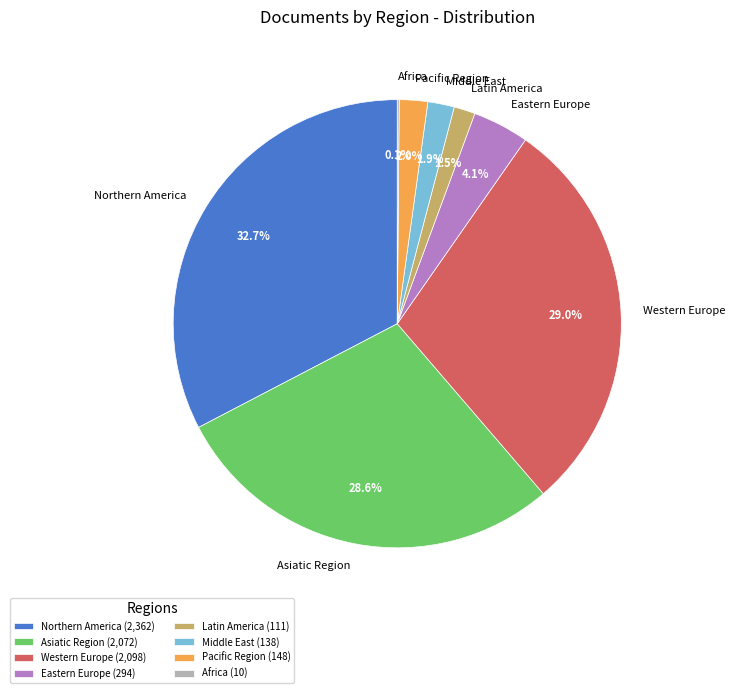

Is there a majority slice in this chart?

No